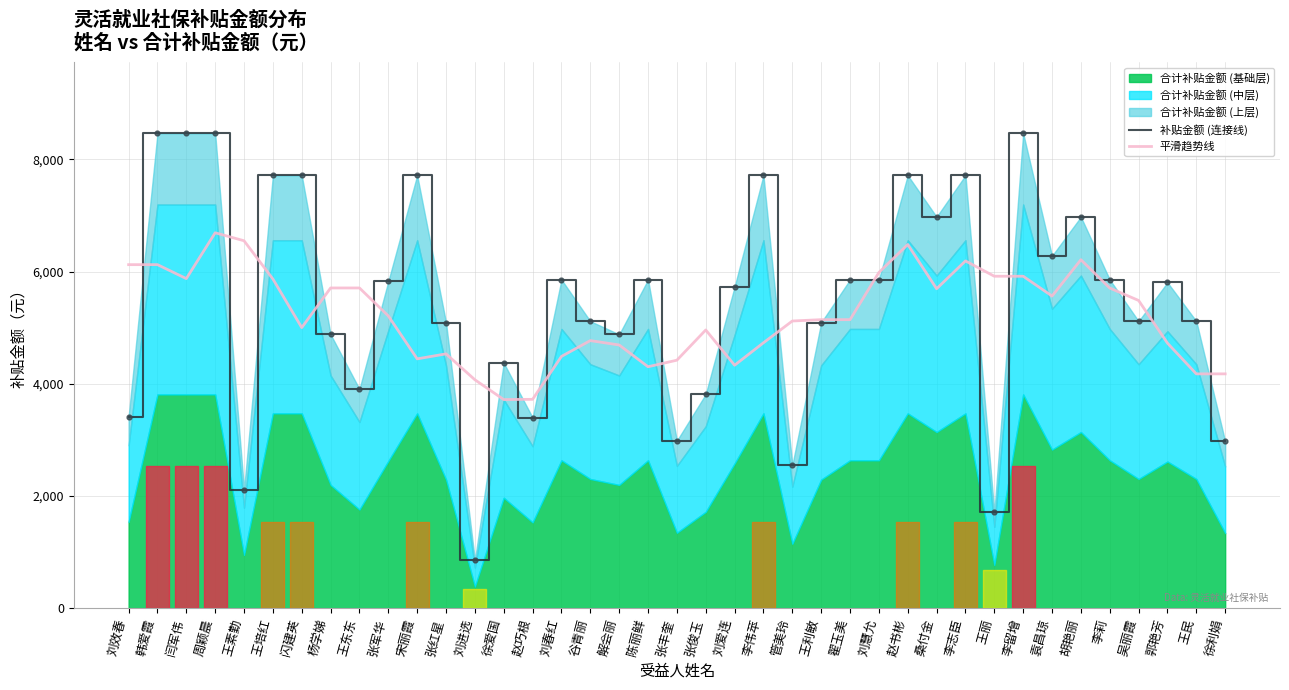

At which category is the sum across all series the highest?

周颖晨